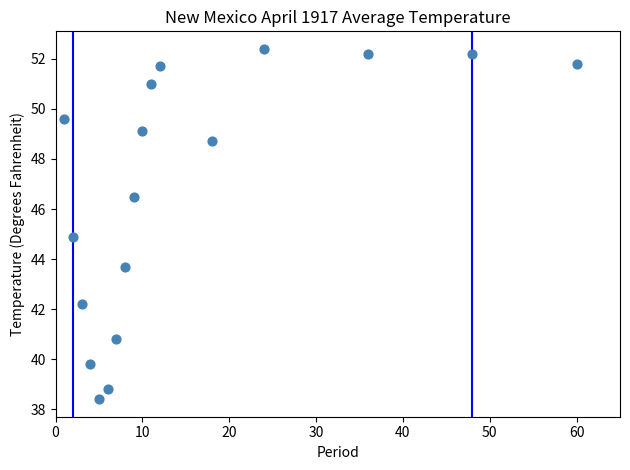

What is the range of Y values (max minus min)?

14.0